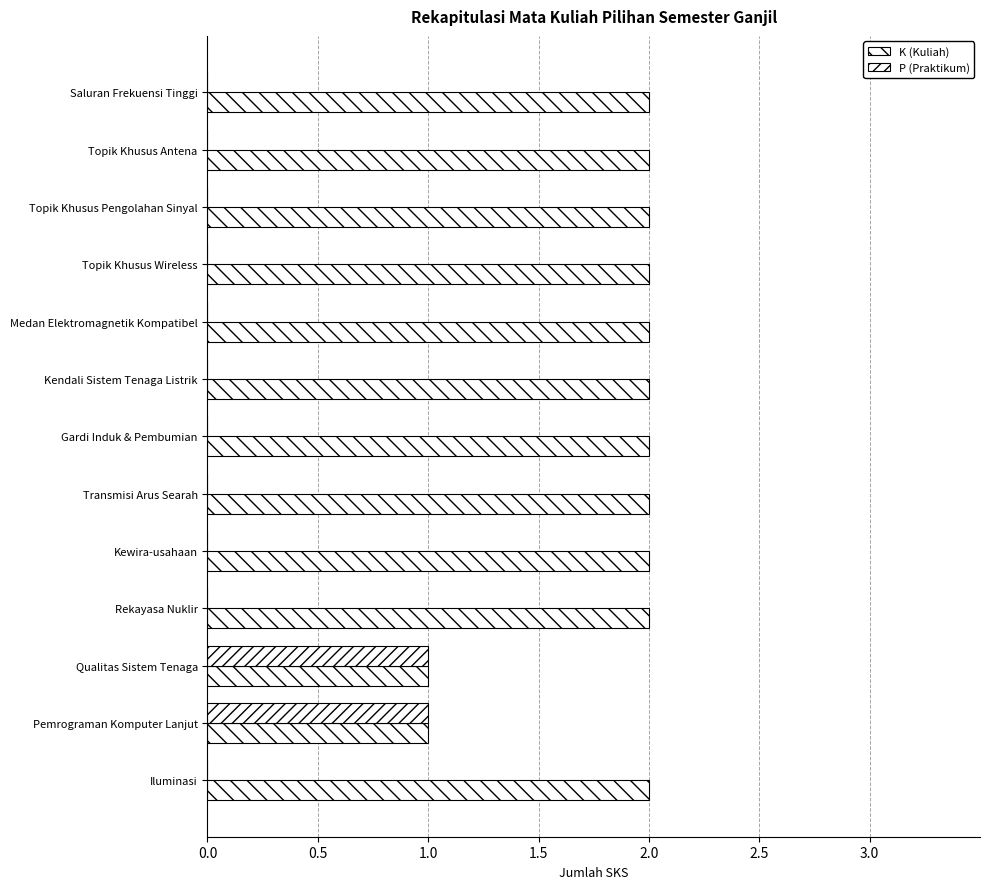

Which series has the largest total across all categories?

K (Kuliah)